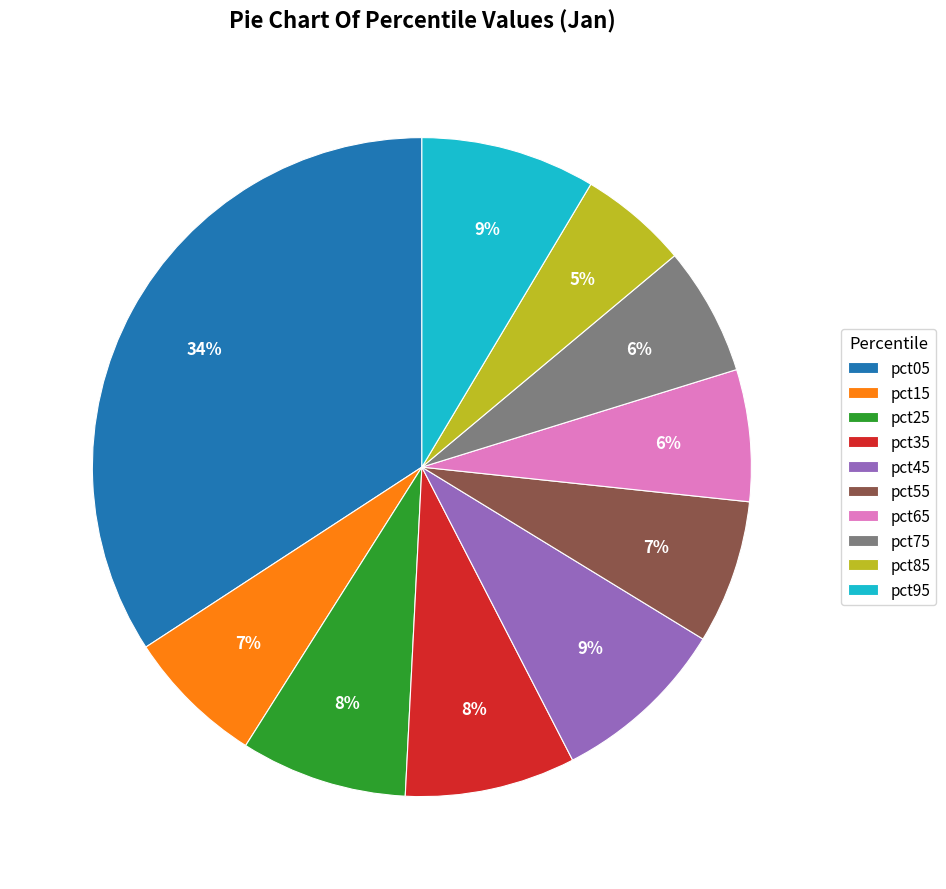

Is it true that pct55 is 7% of the pie?

True